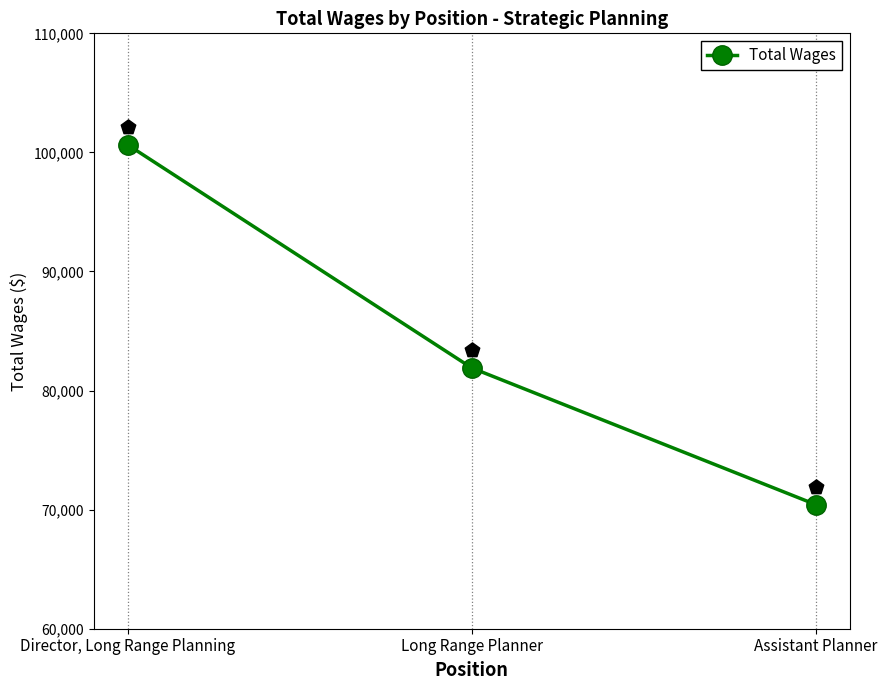

What is the change in value from Long Range Planner to Assistant Planner?

-11468